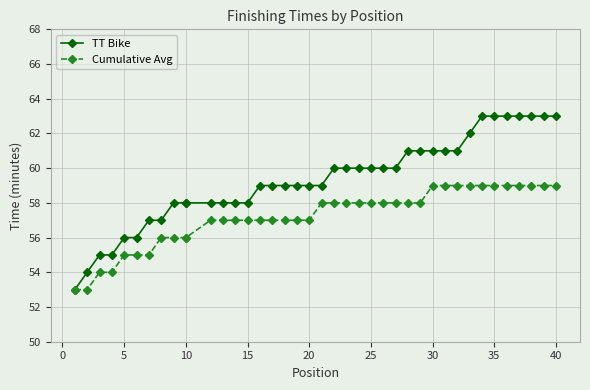

The TT Bike series shows 13 at 25. True or false?

False